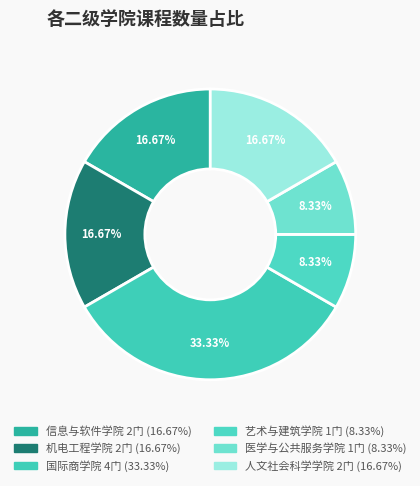

To the nearest percent, what percentage of the pie is 艺术与建筑学院?

8%